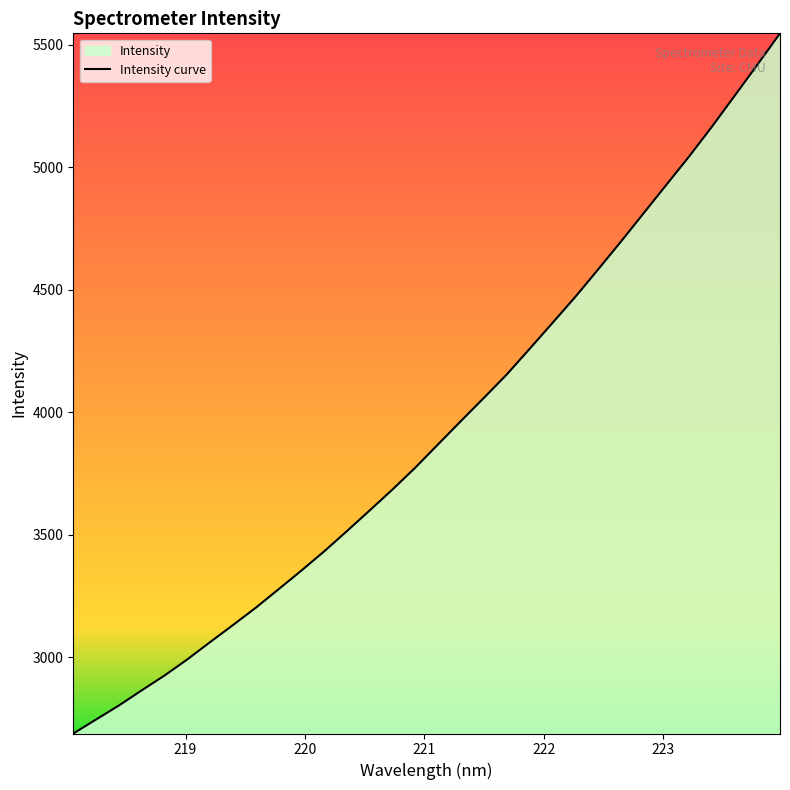

What is the difference between the maximum and minimum values?

2855.6